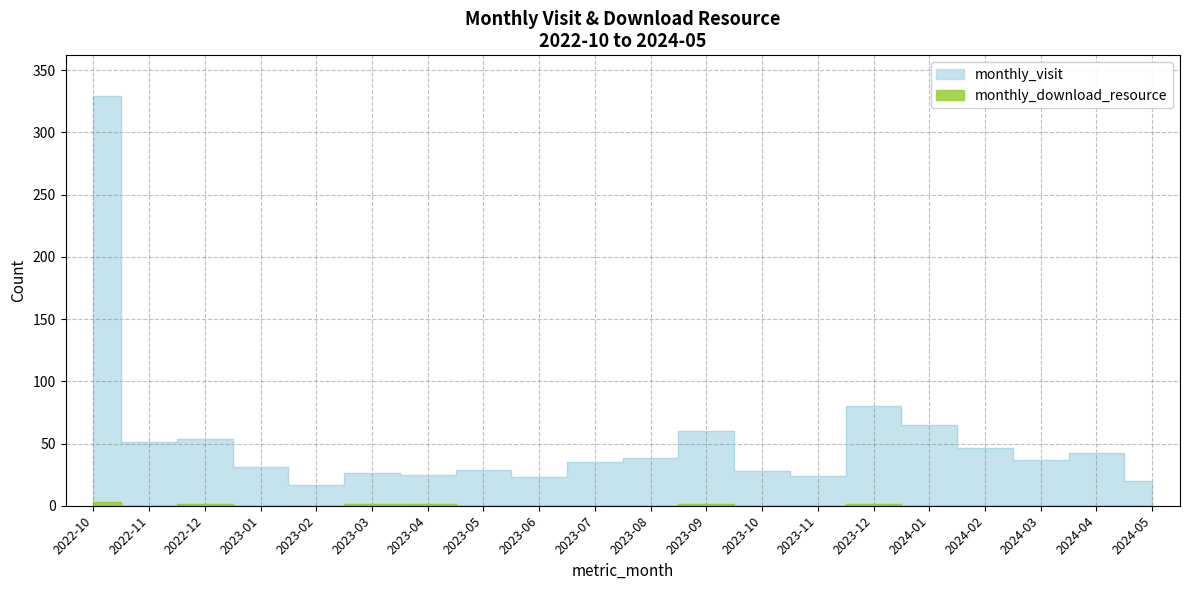

What is the approximate value of monthly_download_resource at 2022-12?

1